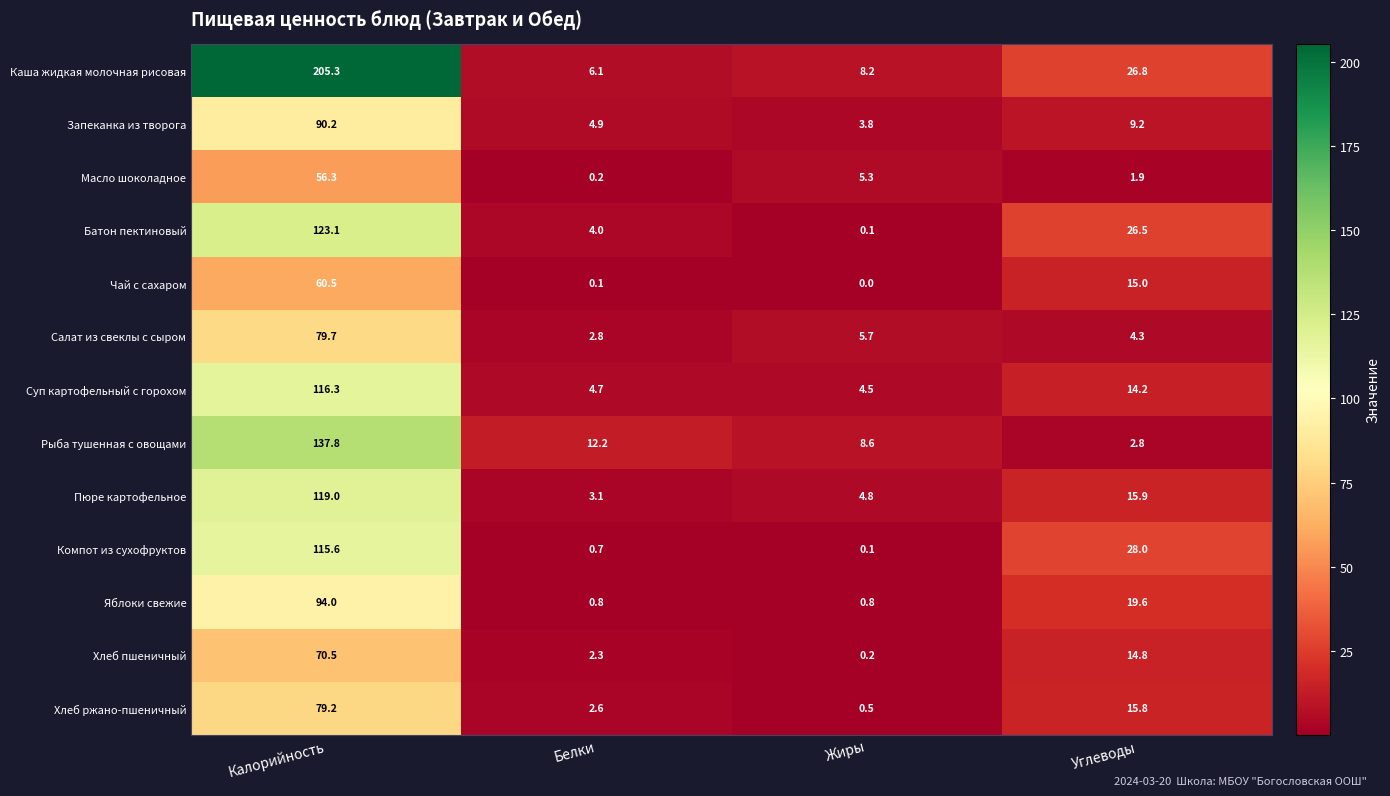

Between Белки and Углеводы, which series saw the biggest shift?

Компот из сухофруктов